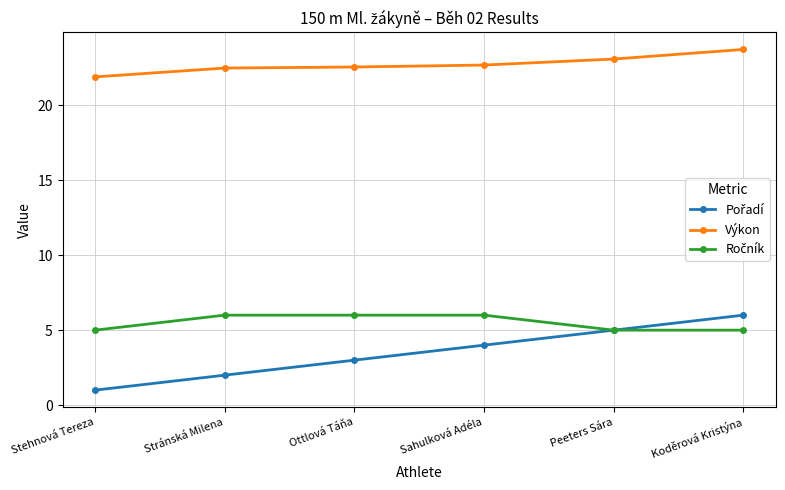

What is the total value across all series at Ottlová Táňa?

31.5